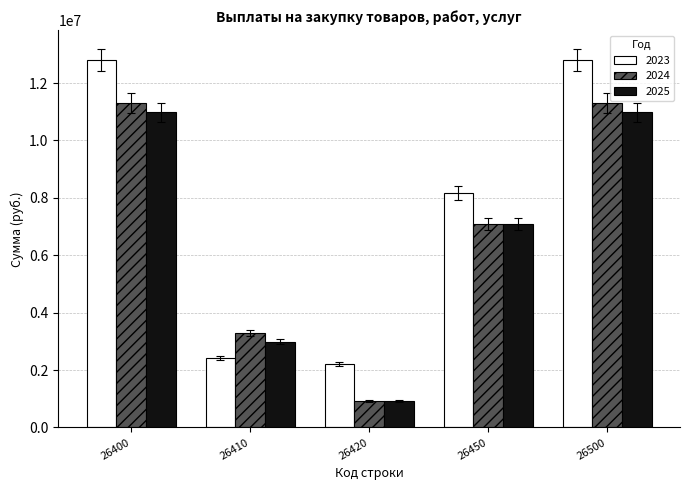

How many distinct data groups are displayed?

3